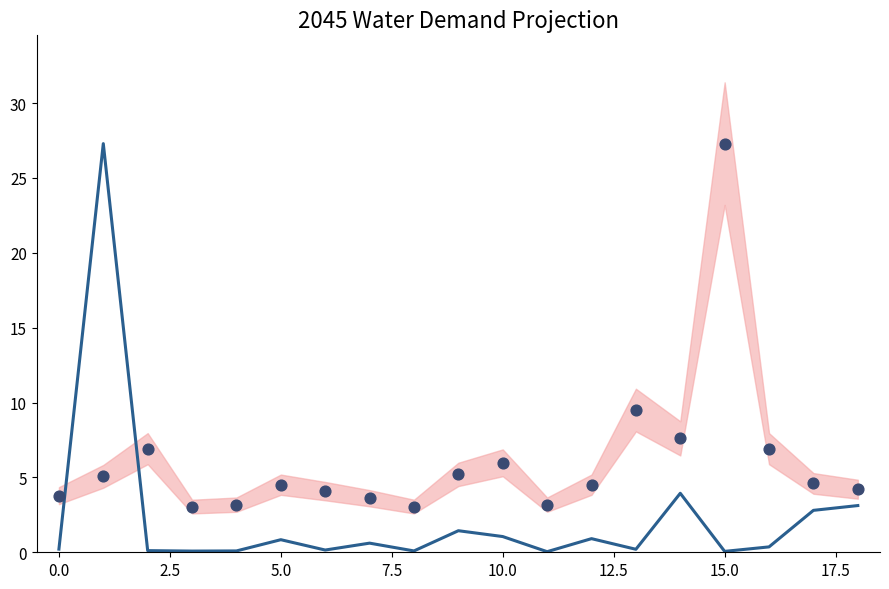

Which series reaches the maximum Y coordinate?

2045 Water Demand Projection